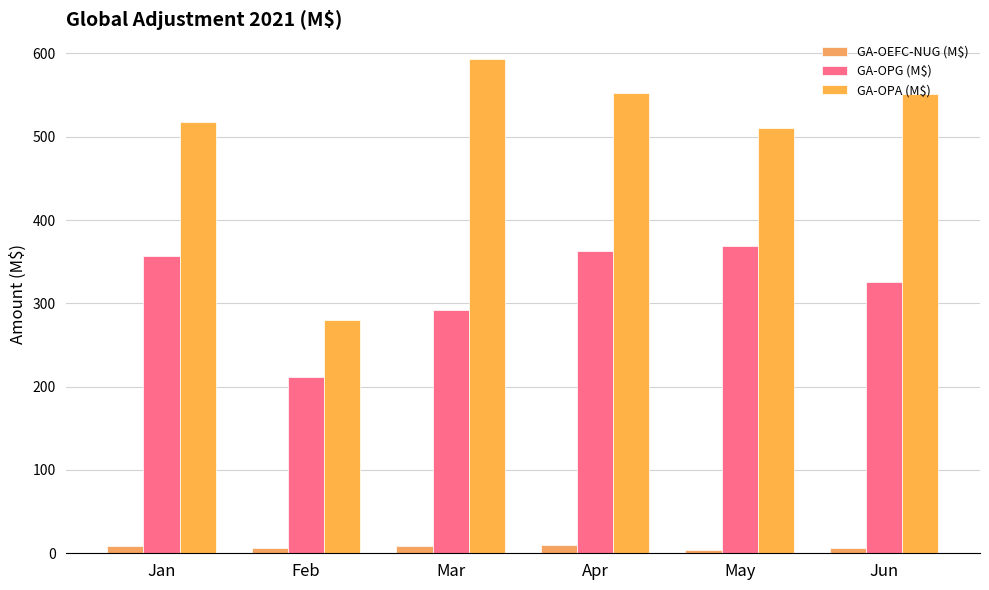

What are all the series names shown in the legend?

GA-OEFC-NUG (M$), GA-OPG (M$), GA-OPA (M$)